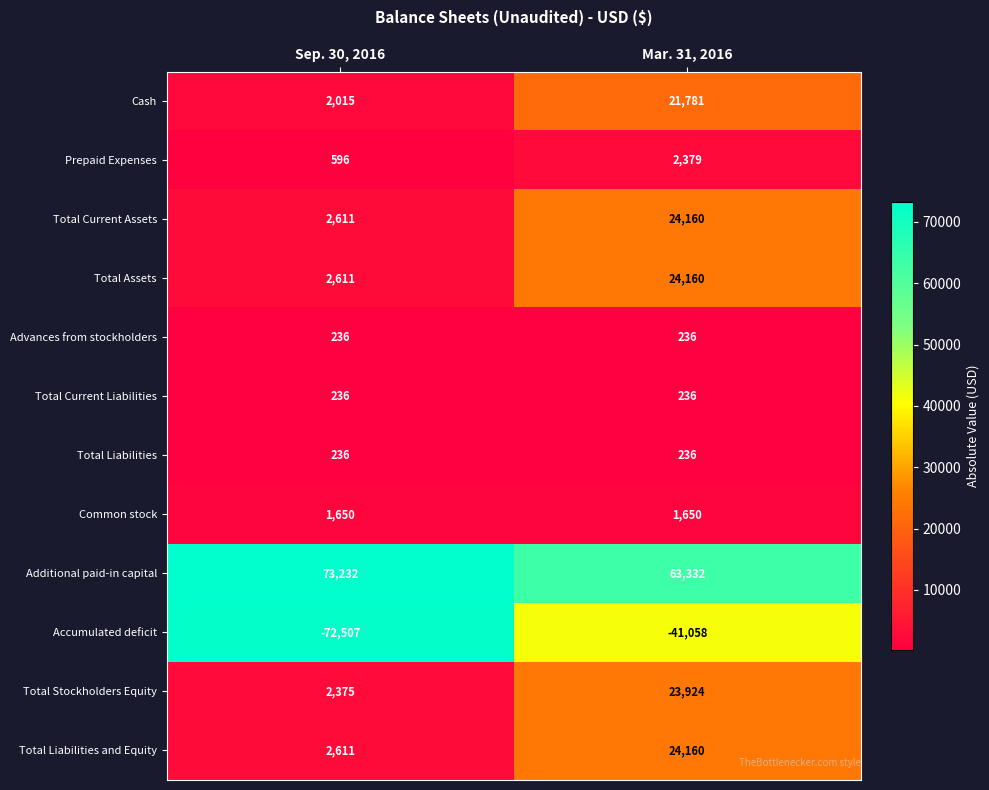

The Additional paid-in capital series shows 63332 at Mar. 31, 2016. True or false?

True